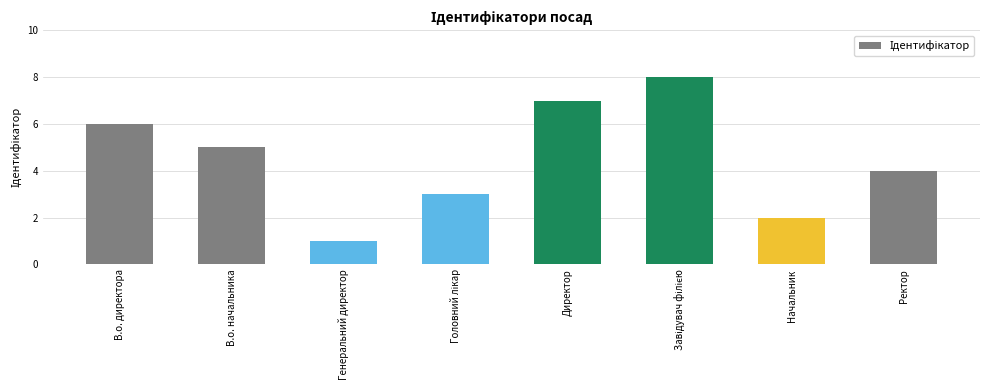

How many values are below 5?

4